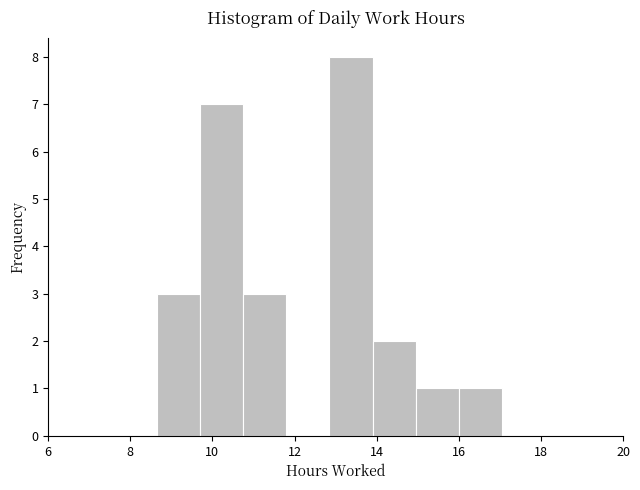

Reading left to right, list every bar in this chart as the range it spans on the x-axis followed by its height. Neither the bar edges nor the heights are printed on the chart, so give them approximately, as read against the axes.

8.65 to 9.70: 3
9.70 to 10.75: 7
10.75 to 11.80: 3
11.80 to 12.85: 0
12.85 to 13.90: 8
13.90 to 14.95: 2
14.95 to 16.00: 1
16.00 to 17.05: 1